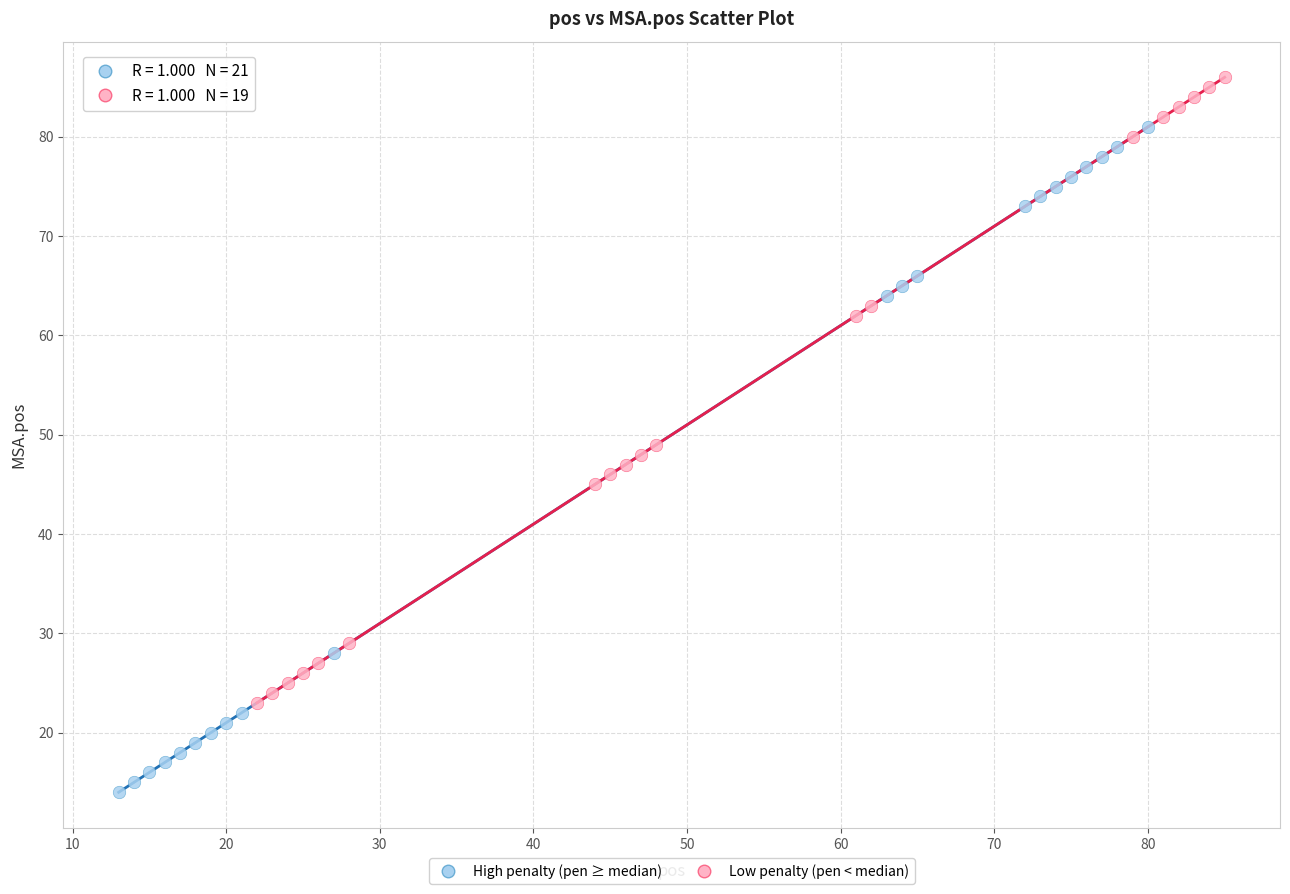

What are all the series names shown in the legend?

High penalty (pen ≥ median), Low penalty (pen < median)